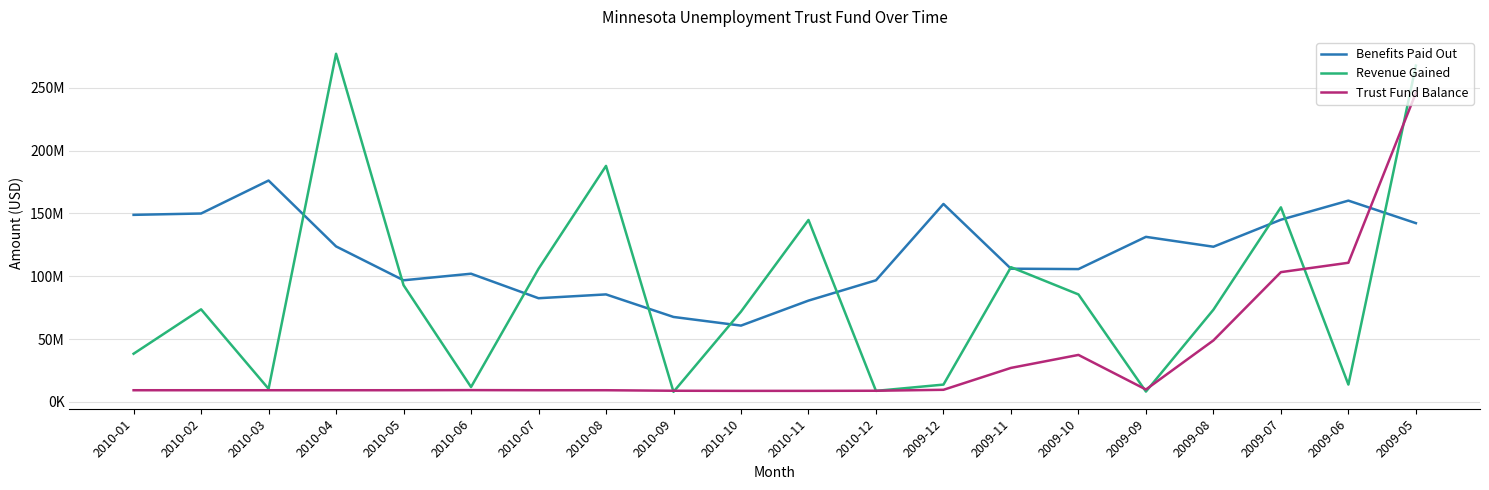

Which series ends up on top after the final intersection of Trust Fund Balance and Benefits Paid Out?

Trust Fund Balance